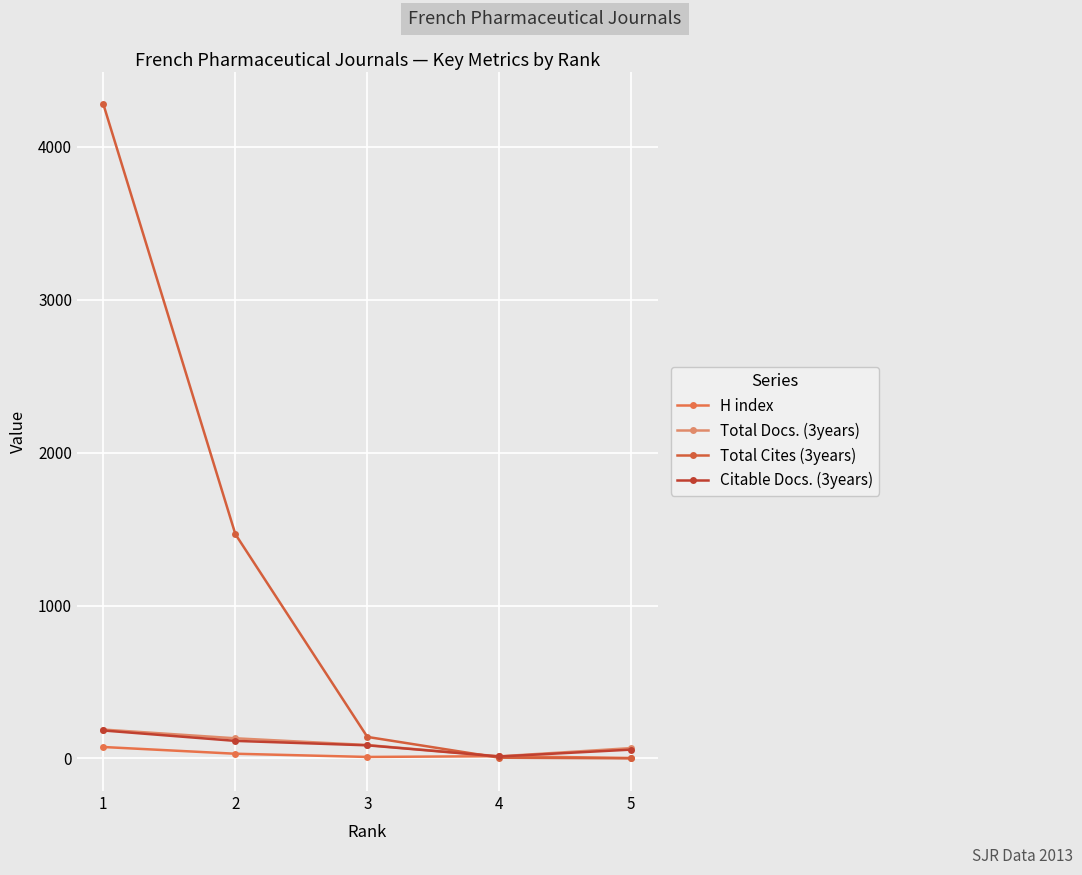

What is the total value across all series at 2?

1745